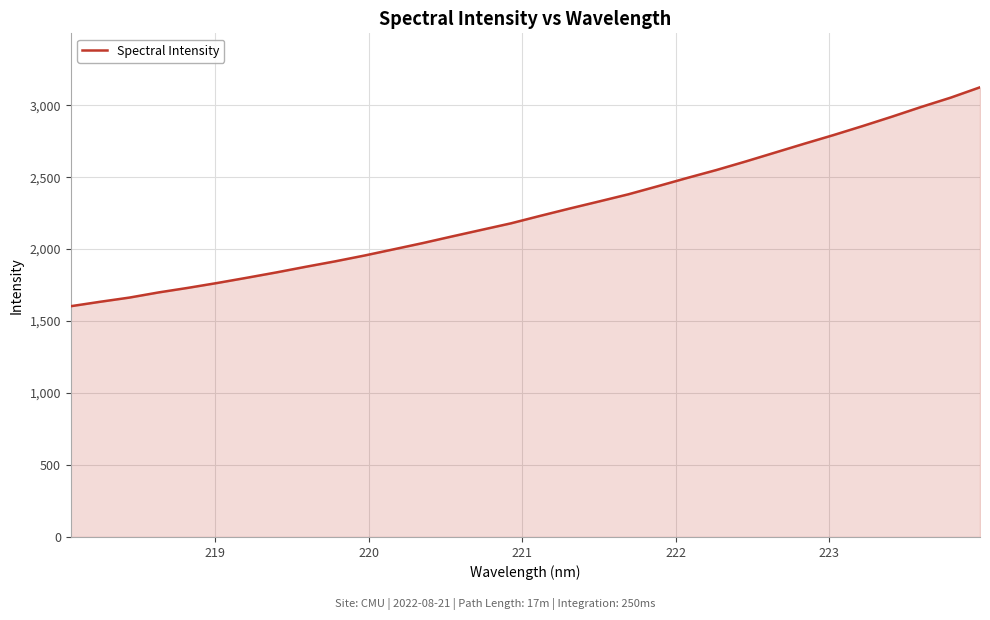

What is the minimum value shown in the chart?

1603.3